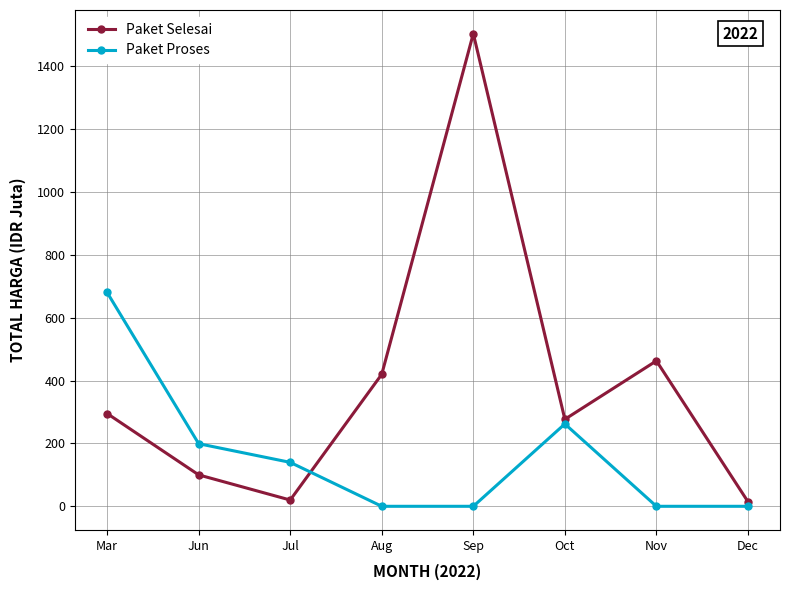

What is the label of the 5th point from the right?

Aug